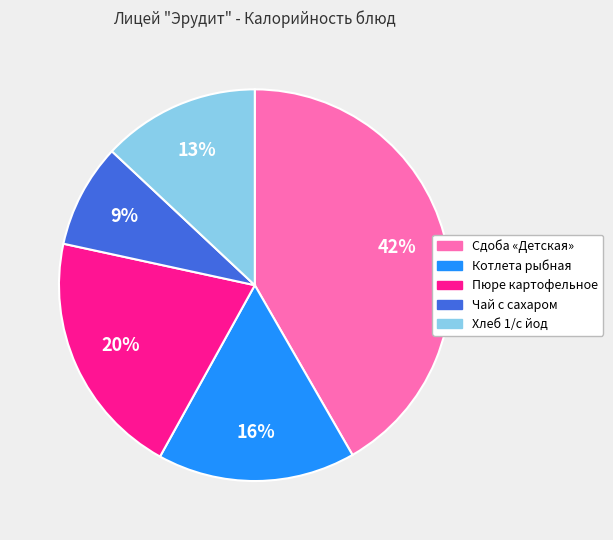

True or false: Сдоба «Детская» accounts for 42% of the total.

True